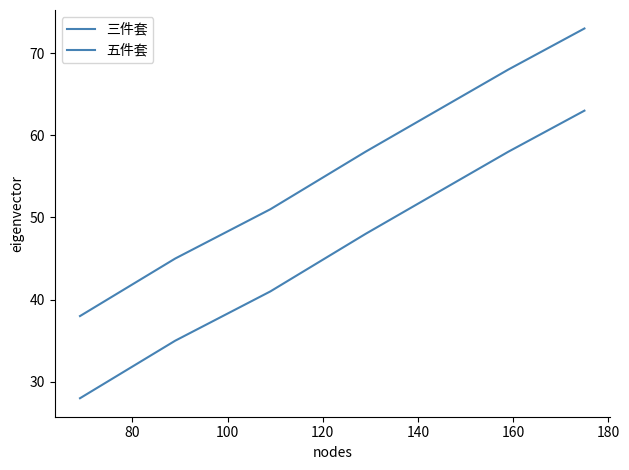

At how many categories does at least one series exceed 35?

6